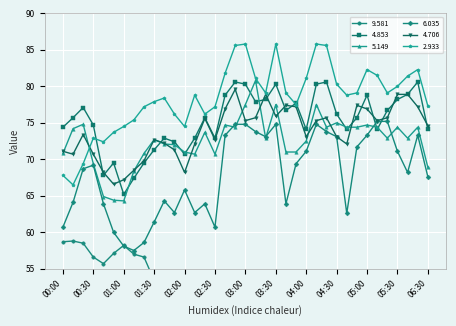

Which series has the largest range (max minus min)?

2.933